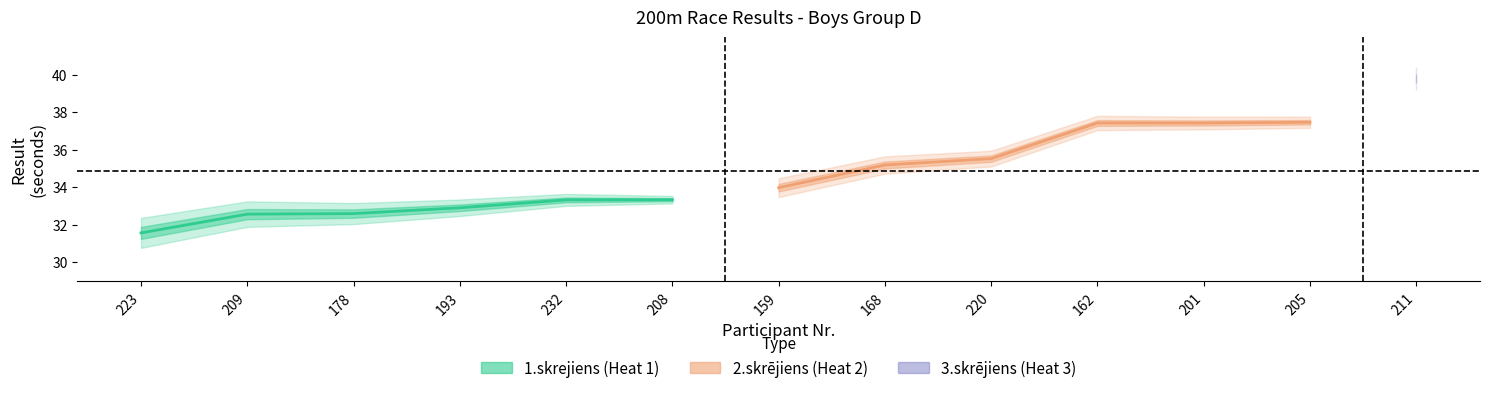

Reading right to left, transcribe all the data shown in this chart.

Result: 211=39.8	205=37.5	201=37.4	162=37.4	220=35.5	168=35.2	159=34.0	208=33.3	232=33.3	193=32.9	178=32.6	209=32.6	223=31.6
Place: 211=13.0	205=12.0	201=11.0	162=10.0	220=9.0	168=8.0	159=7.0	208=6.0	232=5.0	193=4.0	178=3.0	209=2.0	223=1.0